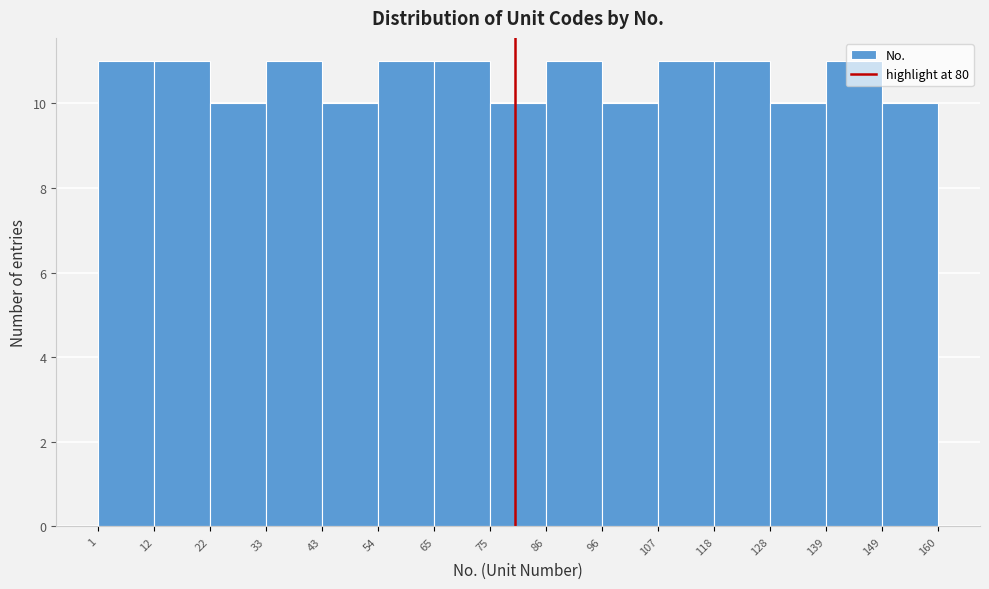

Reading left to right, list every bar in this chart as the range it spans on the x-axis followed by its height. The values are not printed on the chart, so give them approximately, as read against the axis.

1 to 12: 11
12 to 22: 11
22 to 33: 10
33 to 43: 11
43 to 54: 10
54 to 65: 11
65 to 75: 11
75 to 86: 10
86 to 96: 11
96 to 107: 10
107 to 118: 11
118 to 128: 11
128 to 139: 10
139 to 149: 11
149 to 160: 10